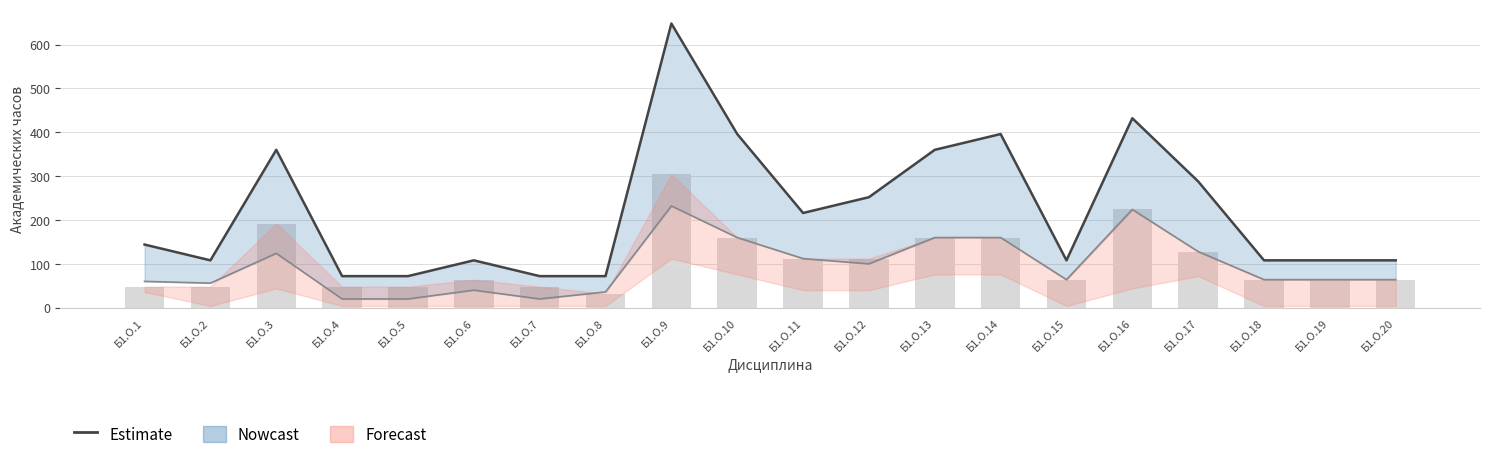

Rank the categories by value from lowest to highest.

Б1.О.4, Б1.О.5, Б1.О.7, Б1.О.8, Б1.О.2, Б1.О.6, Б1.О.15, Б1.О.18, Б1.О.19, Б1.О.20, Б1.О.1, Б1.О.11, Б1.О.12, Б1.О.17, Б1.О.3, Б1.О.13, Б1.О.10, Б1.О.14, Б1.О.16, Б1.О.9